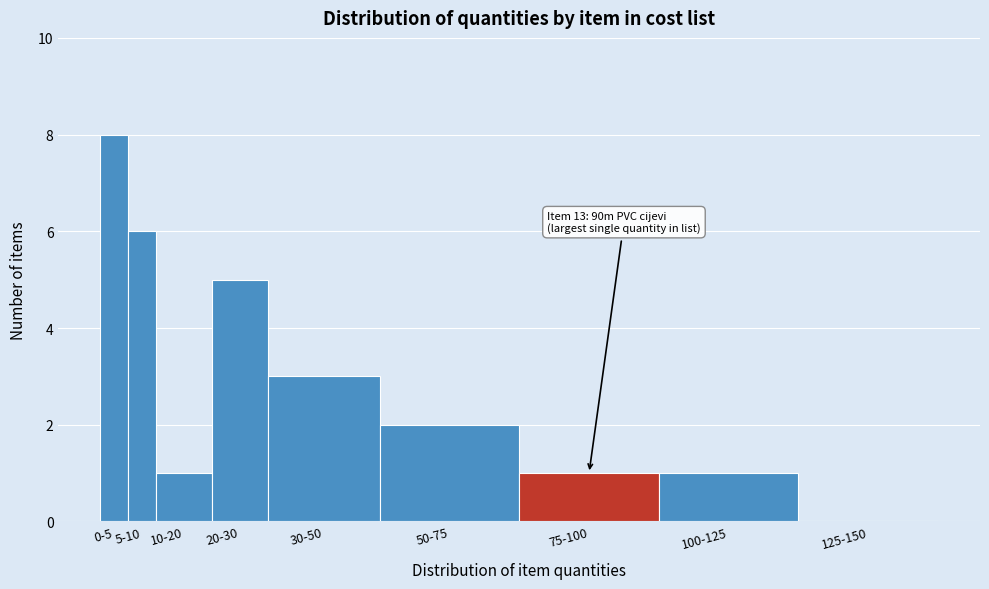

Reading right to left, what are all the values shown in this chart?

125-150=0	100-125=1	75-100=1	50-75=2	30-50=3	20-30=5	10-20=1	5-10=6	0-5=8